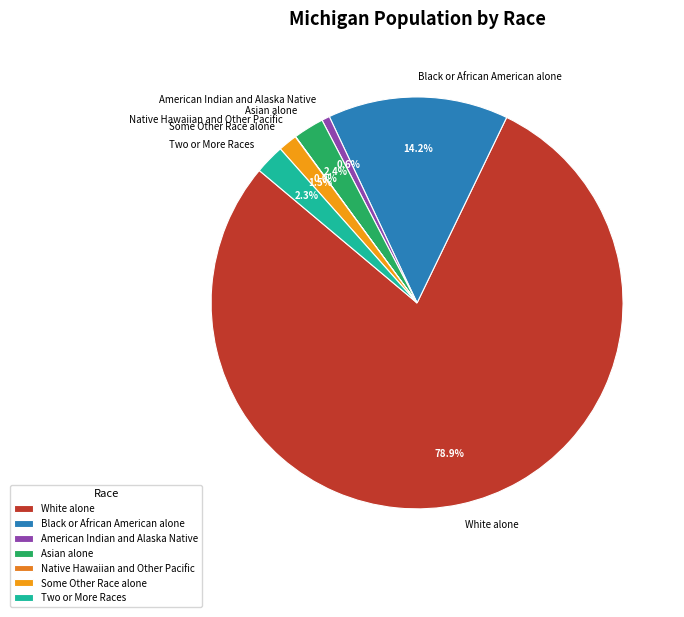

What is the largest slice in the pie chart?

White alone